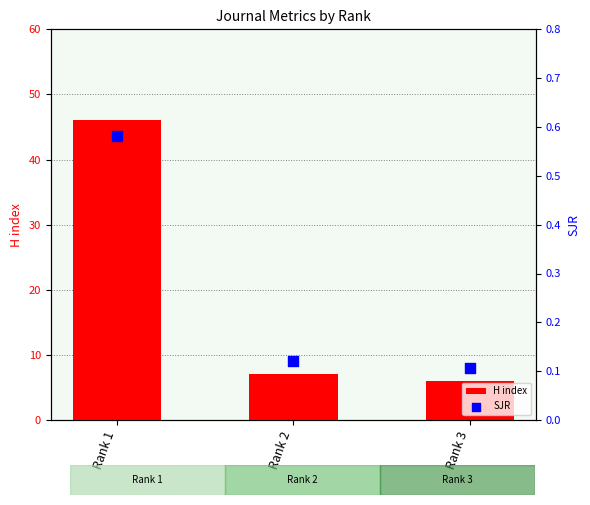

What are all the series names shown in the legend?

H index, SJR